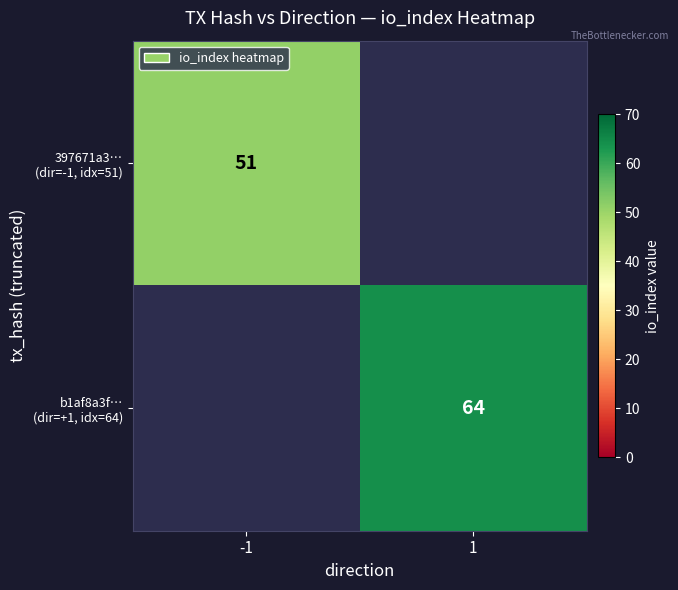

What is the sum of the 397671a3… (dir=-1, idx=51) values at -1 and 1?

51